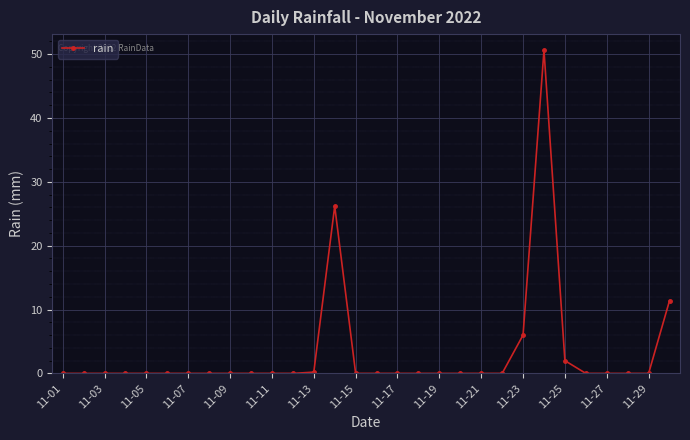

What is the sum of all values?

96.4